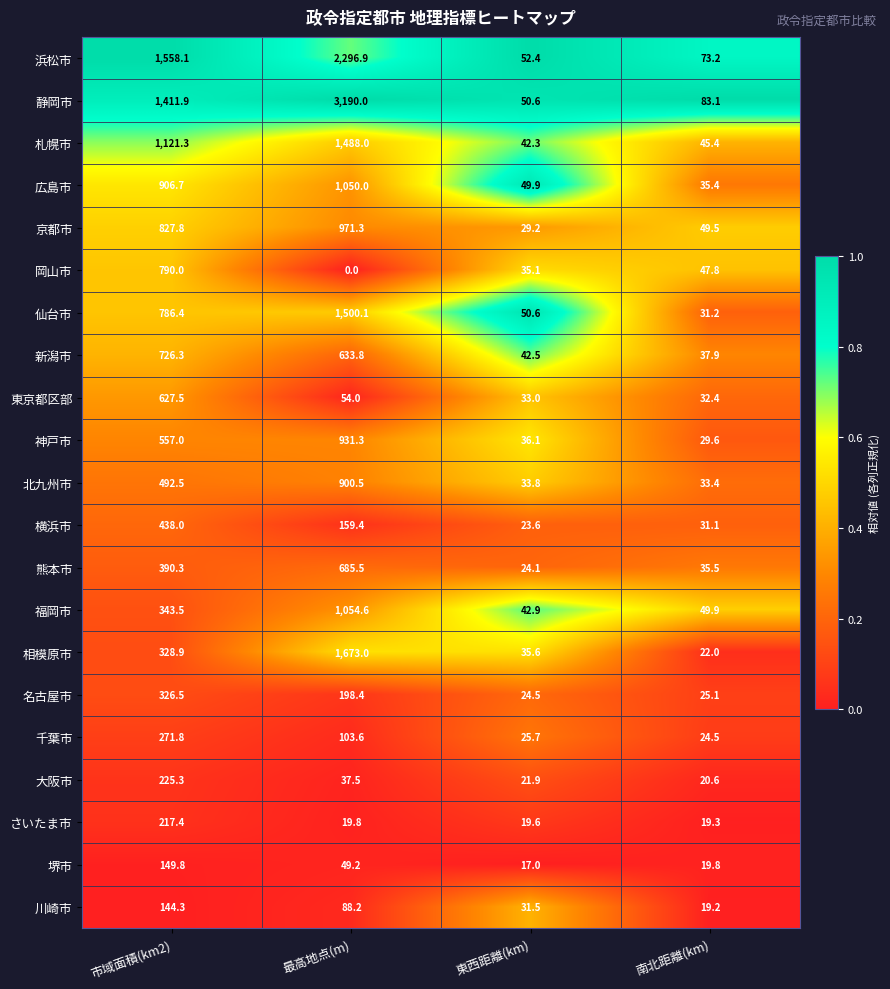

What is the spread (max minus min) of values at 最高地点(m)?

3190.0